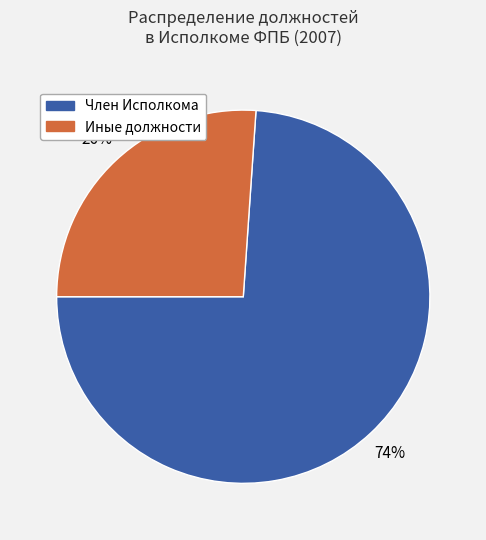

Does Член Исполкома account for over 50% of the chart?

Yes